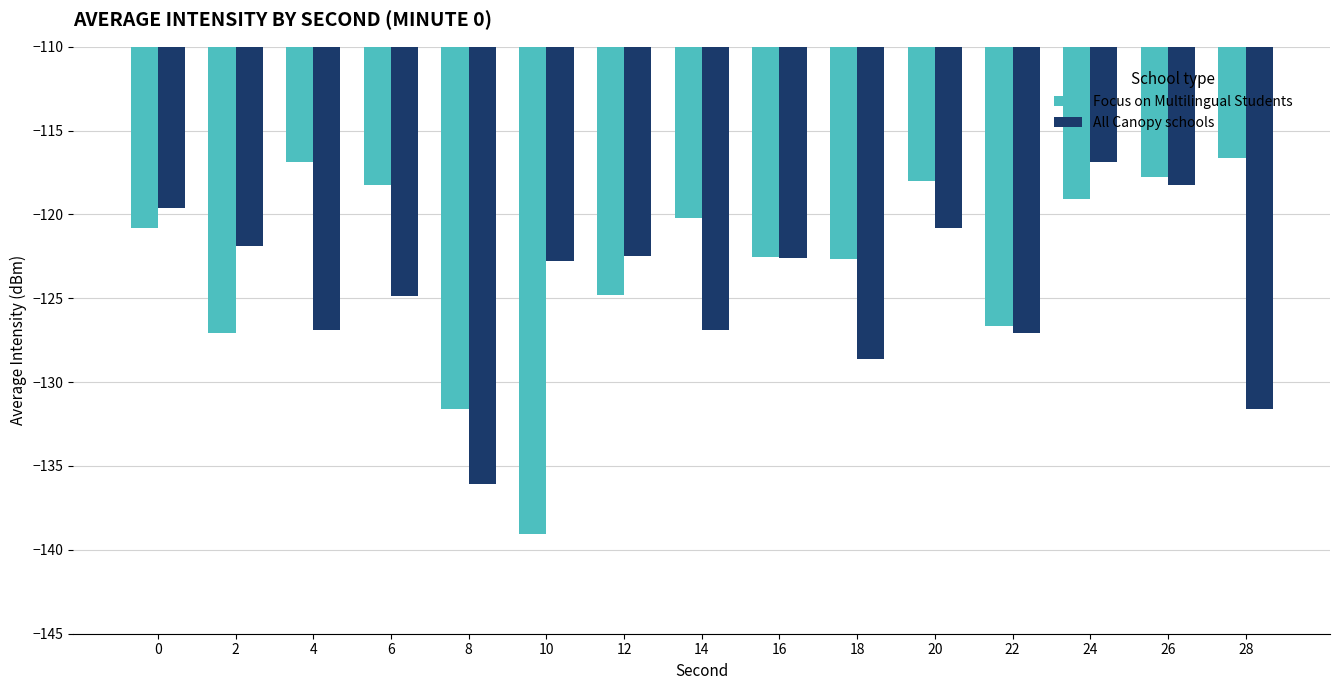

Rank the series at 12 from lowest to highest value.

Focus on Multilingual Students, All Canopy schools